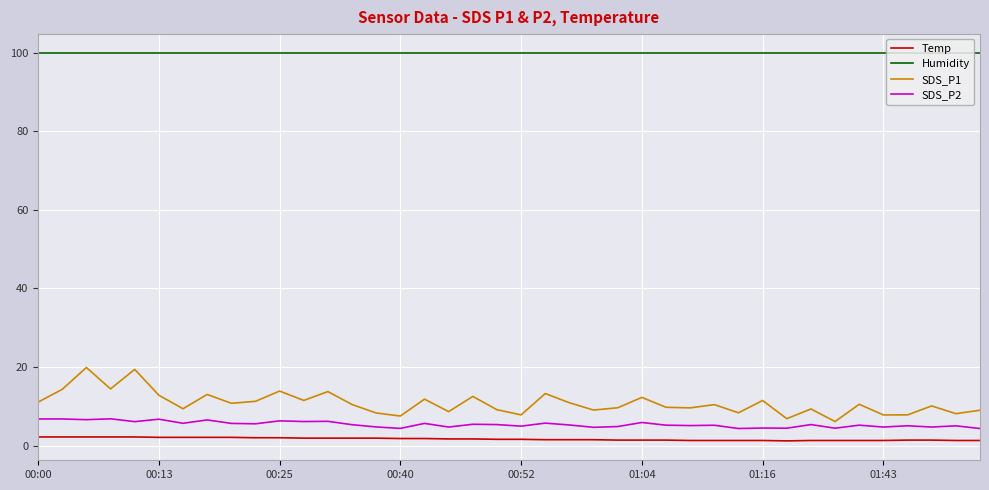

What is the highest value of the Humidity series?

99.9